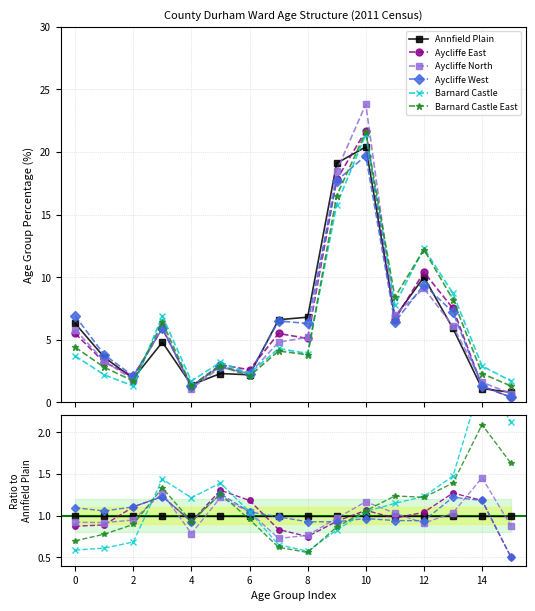

What are all the series names shown in the legend?

Annfield Plain, Aycliffe East, Aycliffe North, Aycliffe West, Barnard Castle, Barnard Castle East